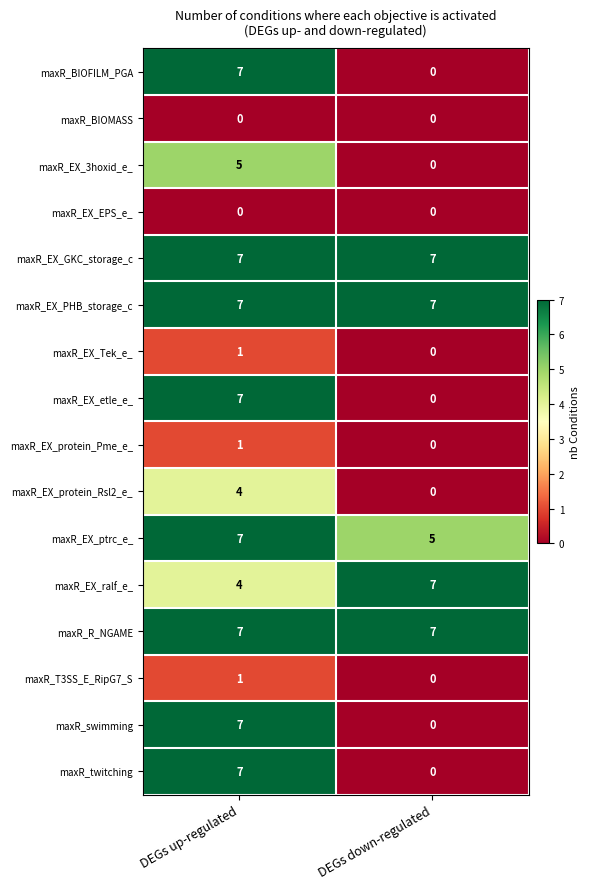

What is the maximum value shown in the chart?

7